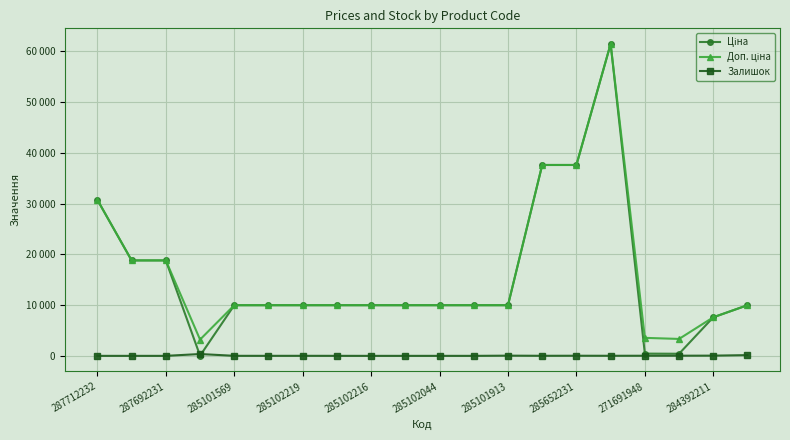

Does the chart have visible grid lines?

Yes